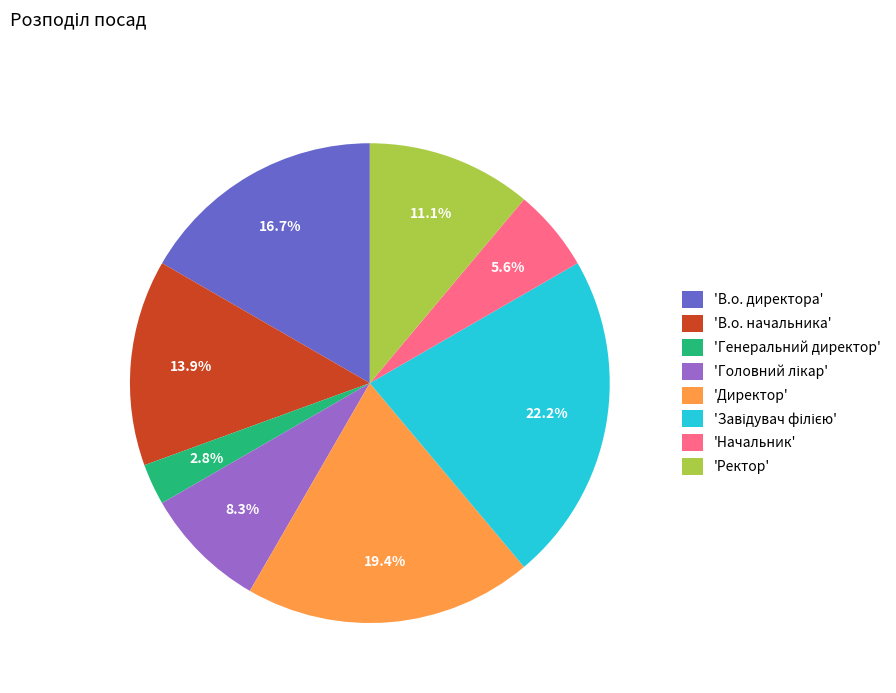

Which has a higher value, 'В.о. директора' or 'Начальник'?

'В.о. директора'